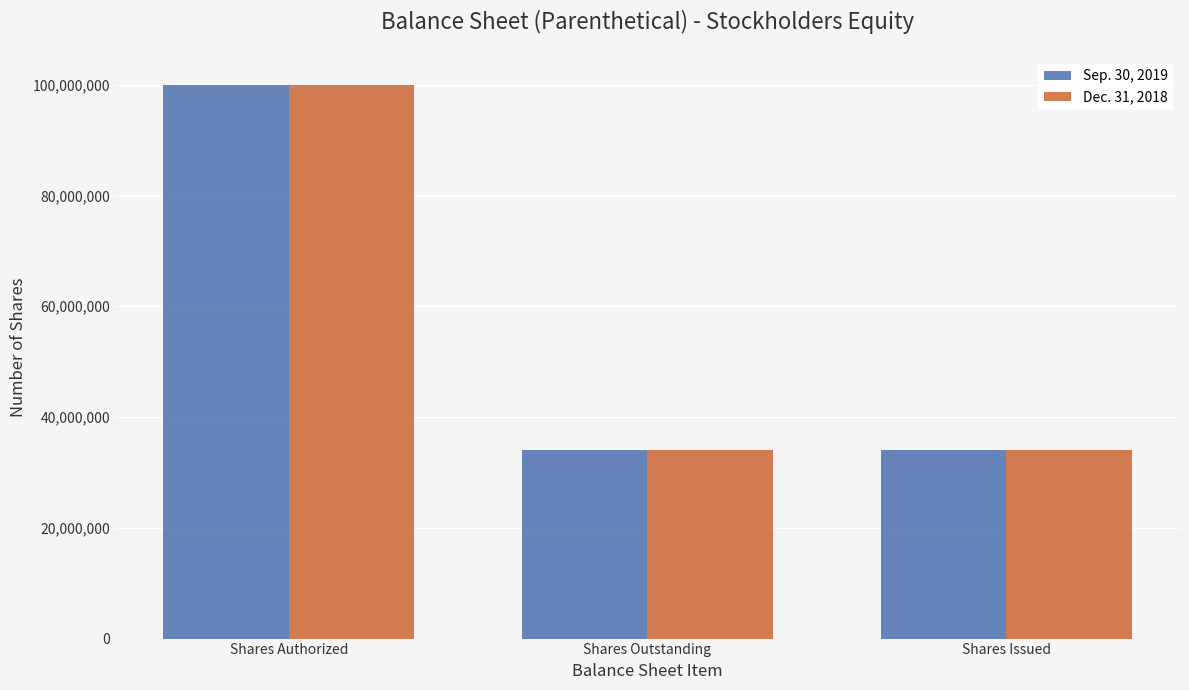

The value of Dec. 31, 2018 at Shares Outstanding is 13445602. True or false?

False